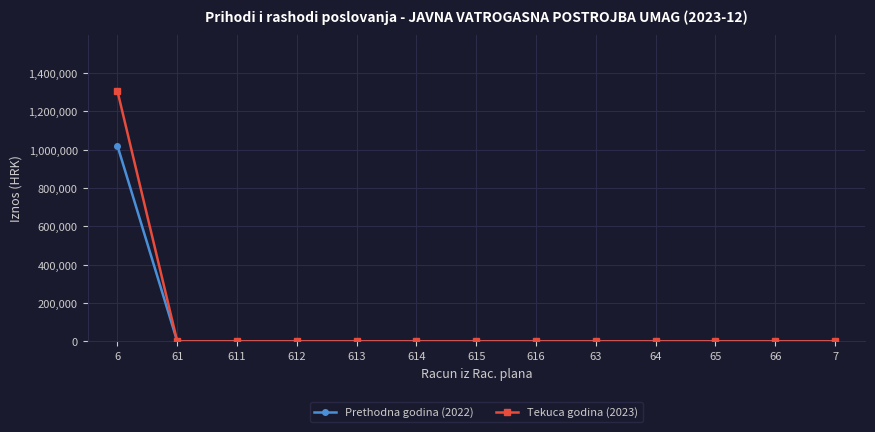

What is the label of the 9th point from the right?

613